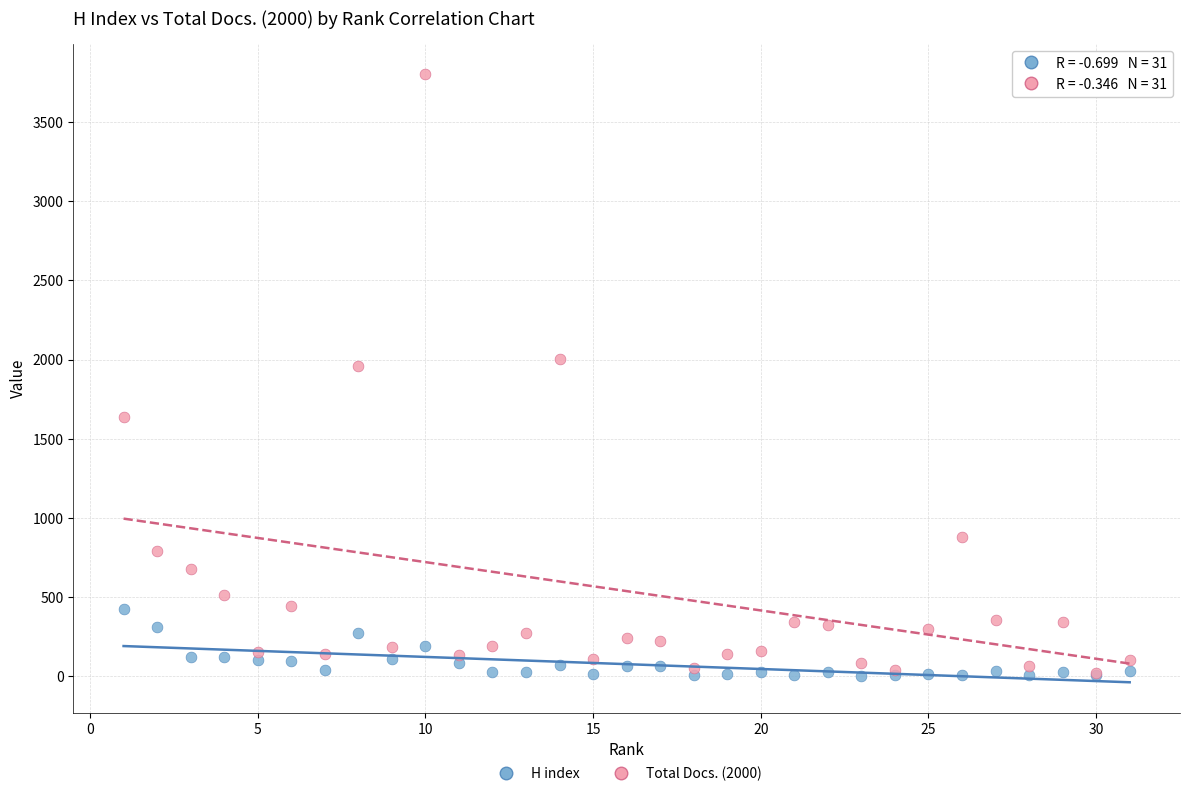

Across all series, what Y value is closest to 1903?

1957